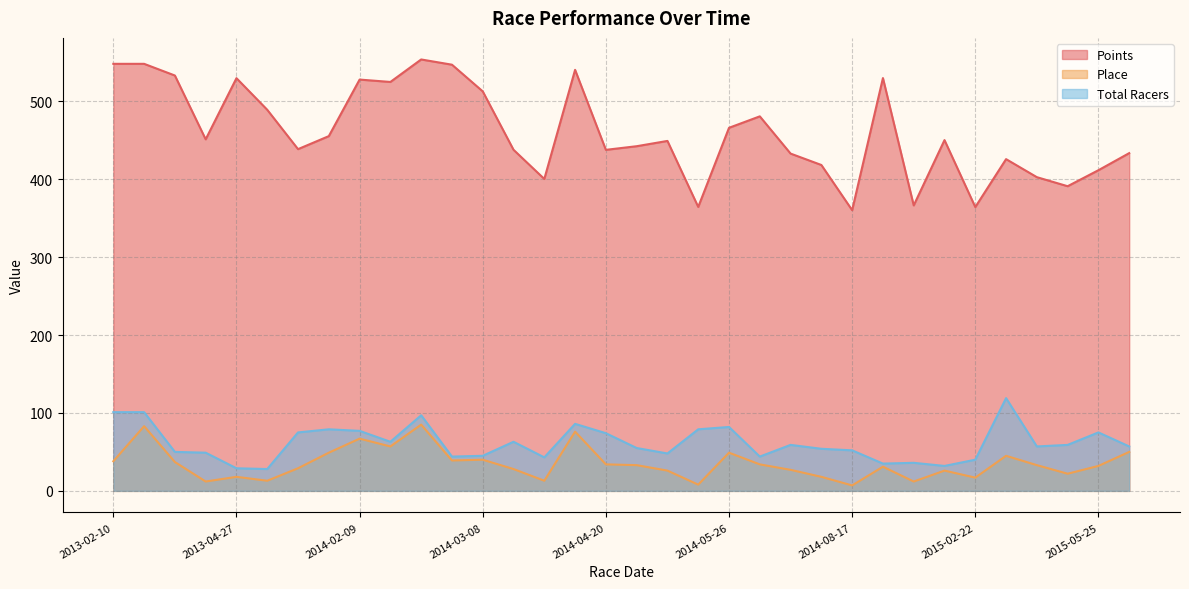

What is the difference between the maximum and minimum values in the Points series?

193.4